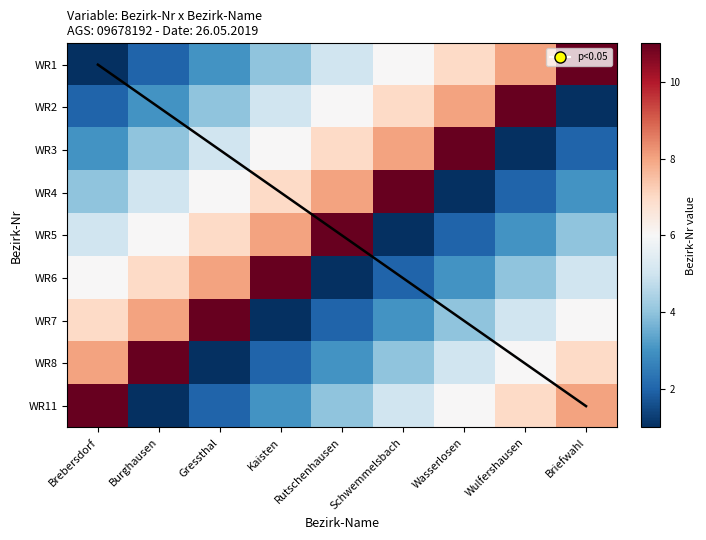

Rank the series at Burghausen from highest to lowest value.

WR8, WR7, WR6, WR5, WR4, WR3, WR2, WR1, Trend, WR11